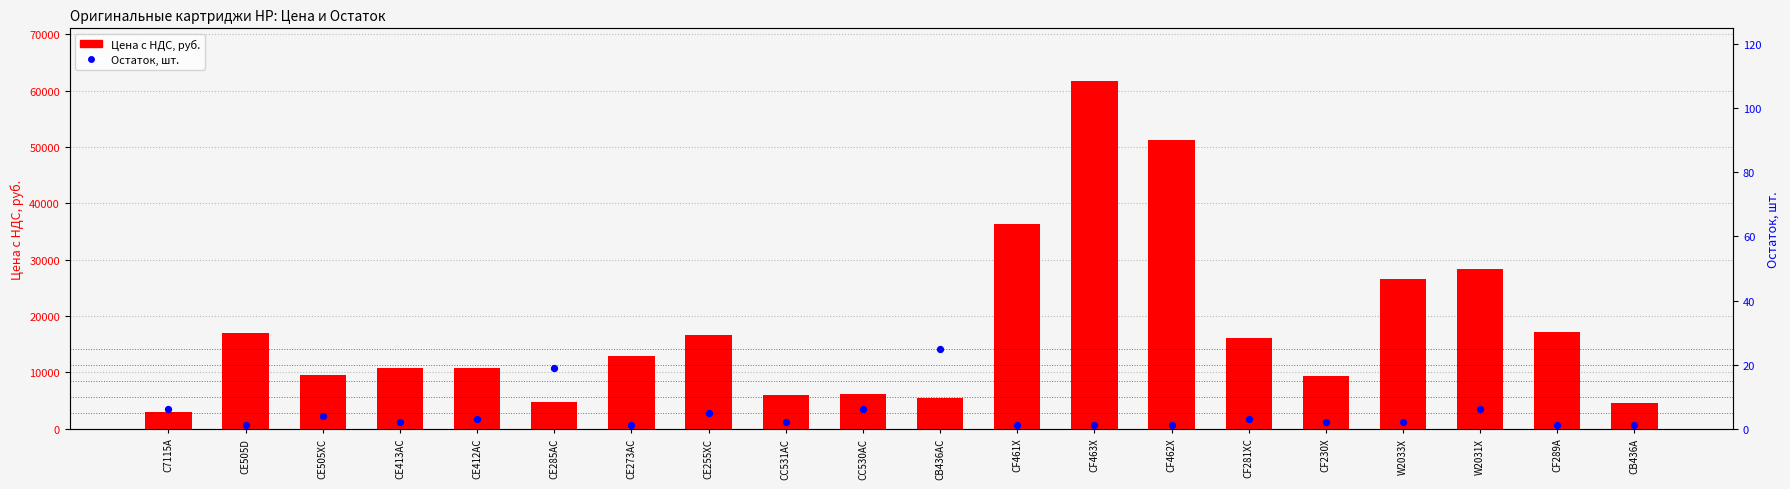

Is the value of Остаток, шт. at W2033X greater than the value of Цена с НДС, руб. at CF230X?

No